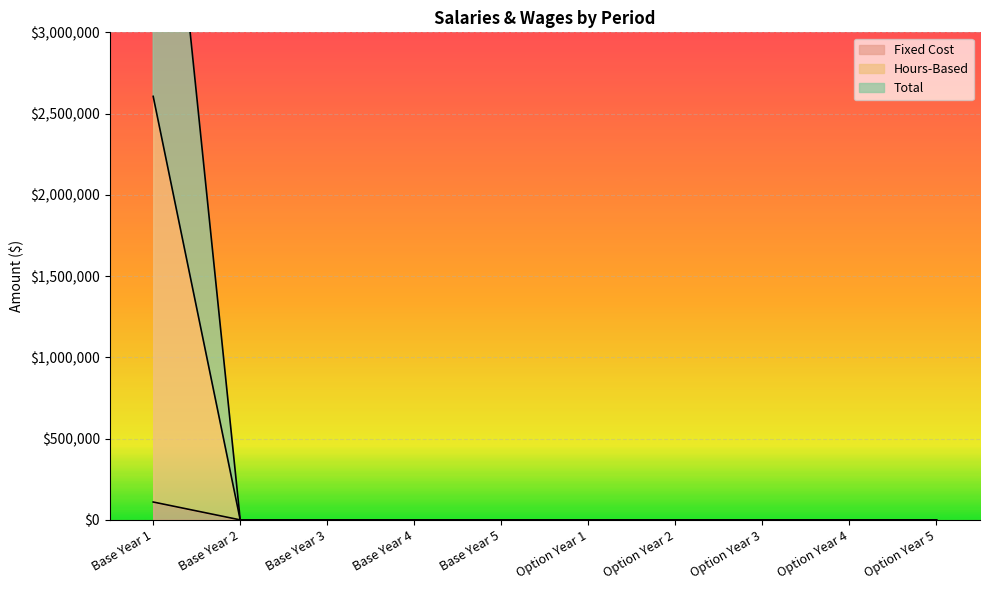

What is the sum of all Hours-Based values?

2606000